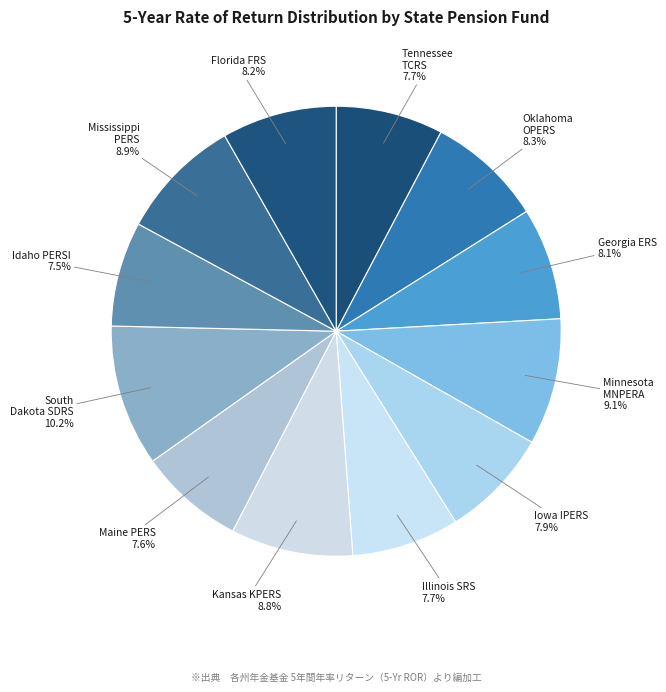

Does any single category account for the majority?

No